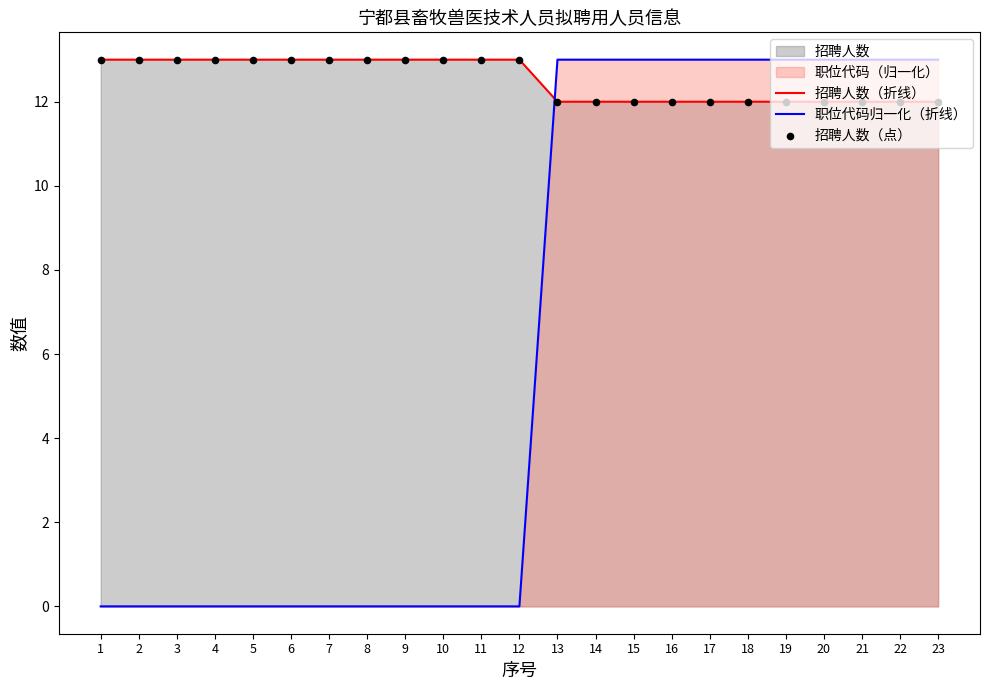

True or false: 招聘人数（折线） and 职位代码归一化（折线） intersect in this chart.

True